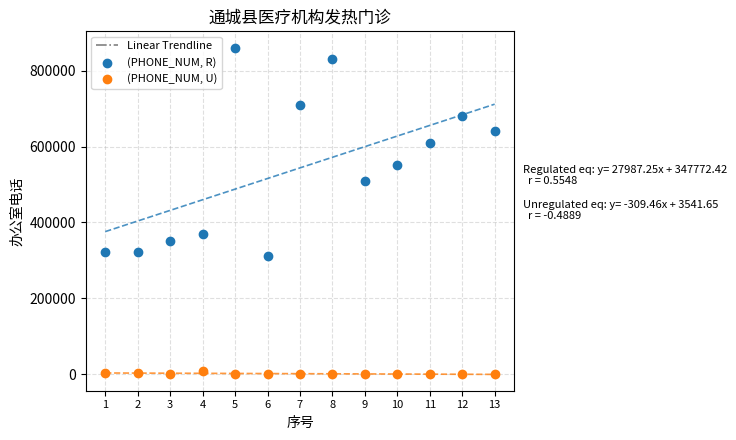

Across all series, what Y value is closest to 430266?

369069